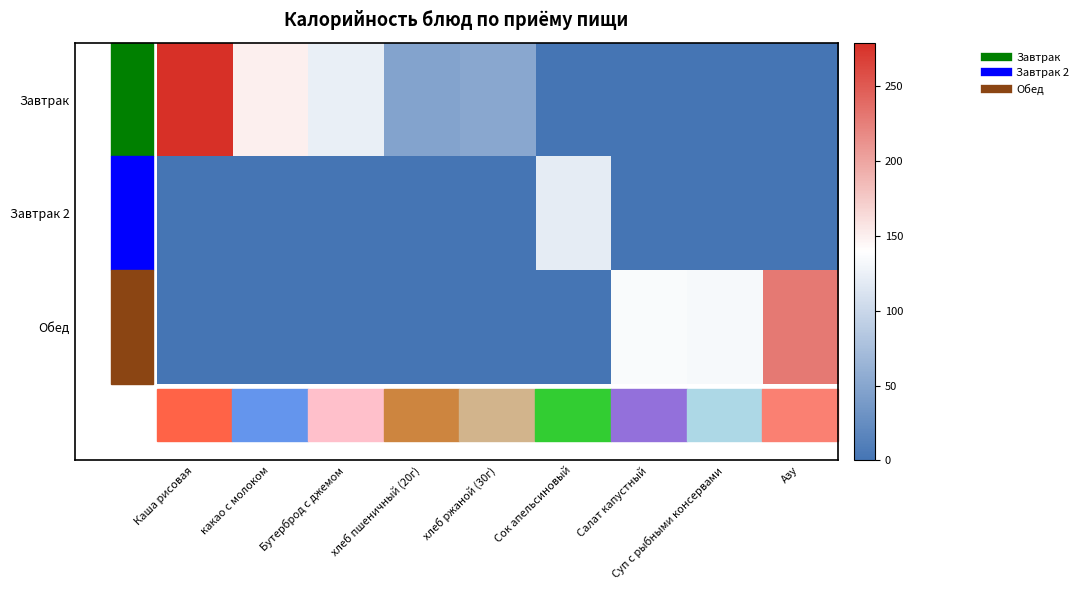

Between Каша рисовая and хлеб ржаной (30г), which series saw the biggest shift?

Завтрак